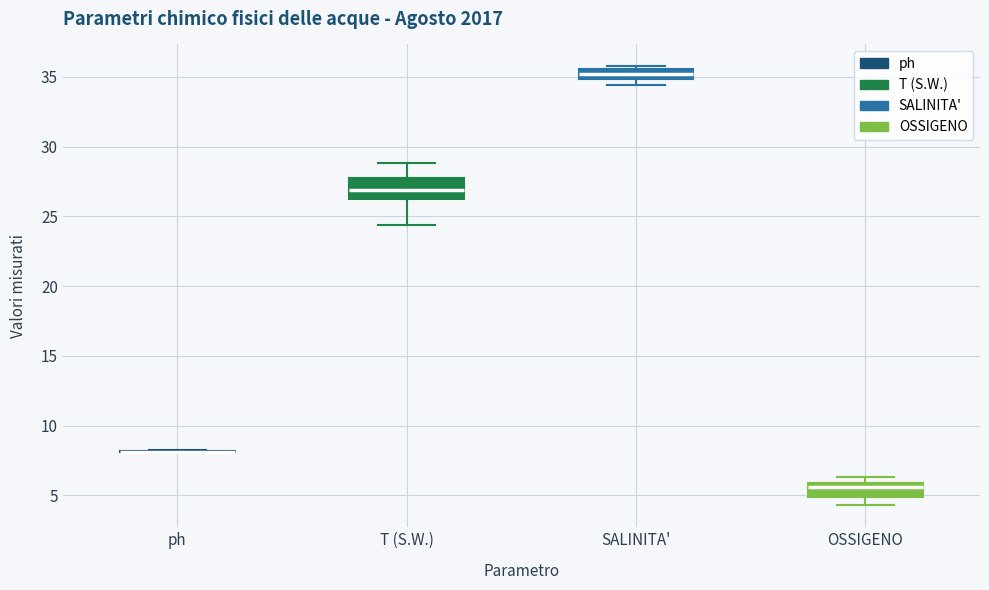

Comparing the boxes themselves (not the whiskers), which one is the tallest?

T (S.W.)